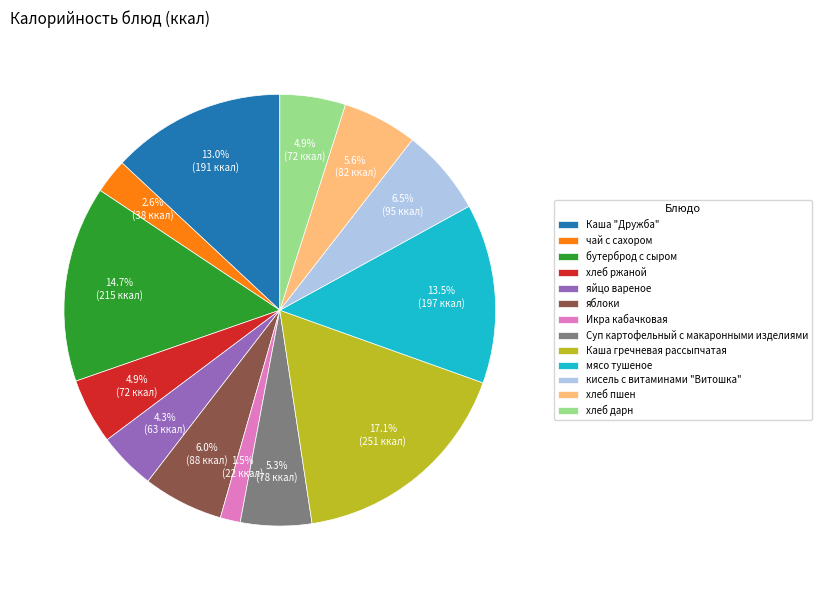

Is it true that бутерброд с сыром is 15% of the pie?

True